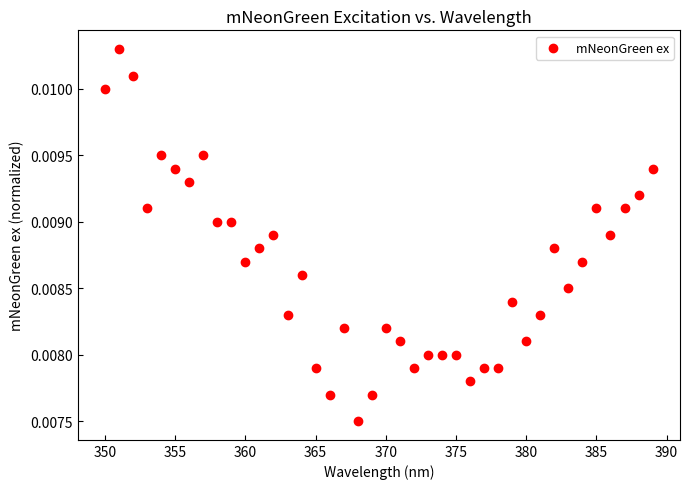

What is the range of X values (max minus min)?

39.0